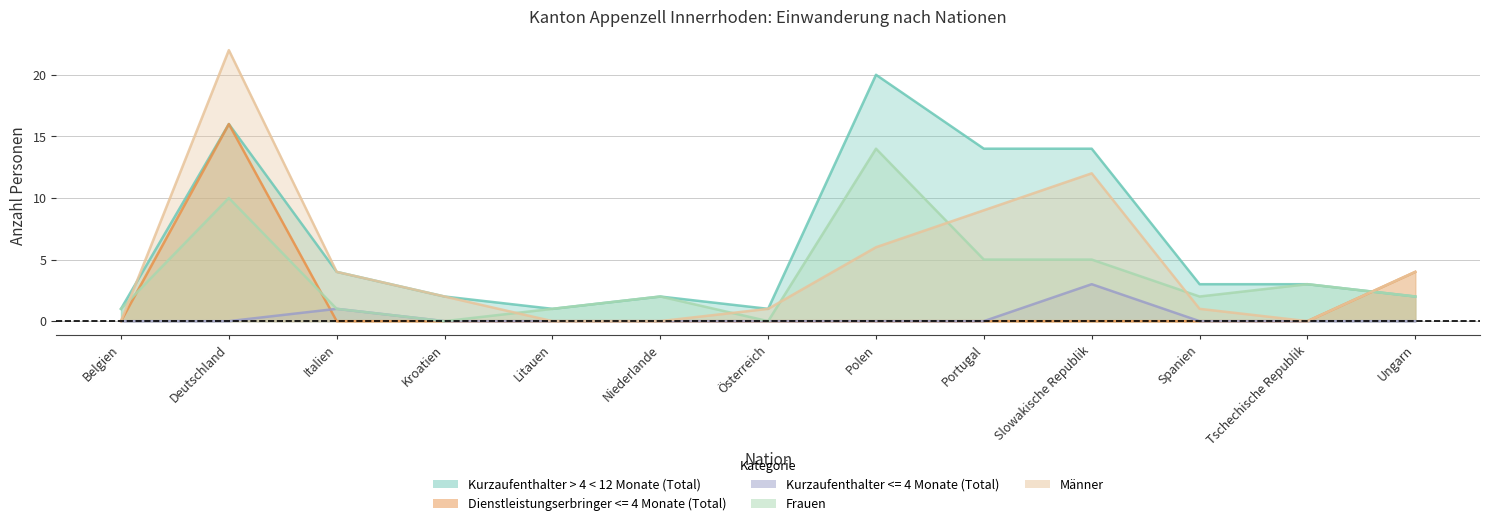

At Litauen, list the series in order from smallest to largest.

Dienstleistungserbringer <= 4 Monate (Total), Kurzaufenthalter <= 4 Monate (Total), Männer, Kurzaufenthalter > 4 < 12 Monate (Total), Frauen